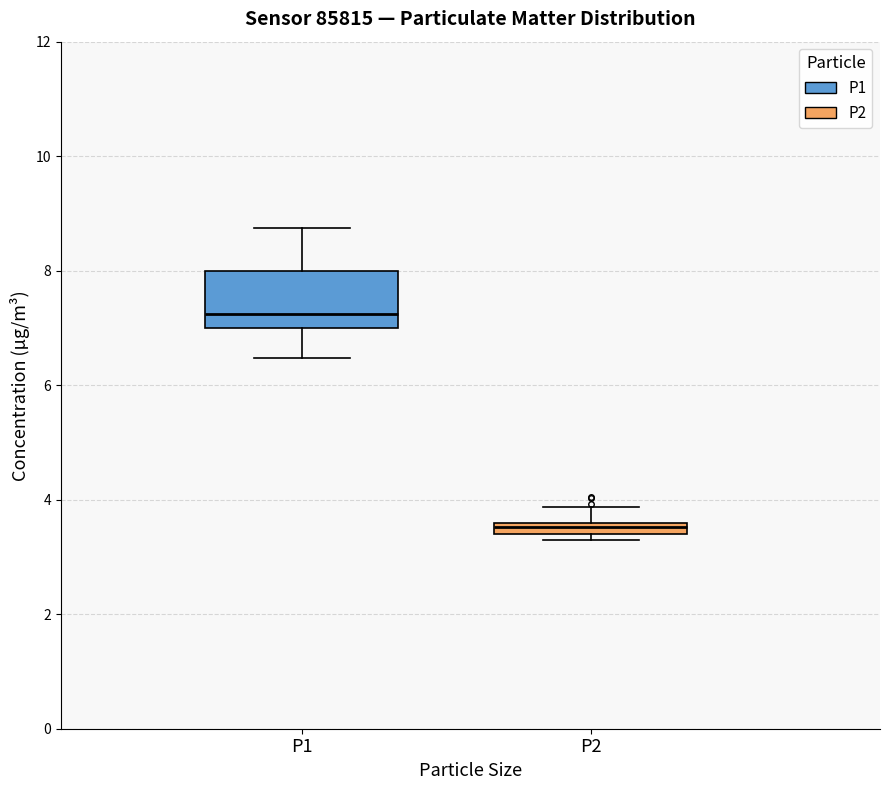

Which box's median line is the highest?

P1